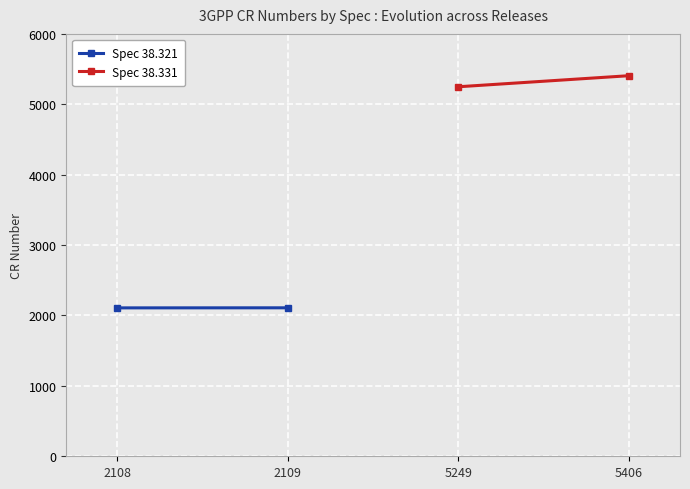

Which category has the highest value in the Spec 38.321 series?

2109